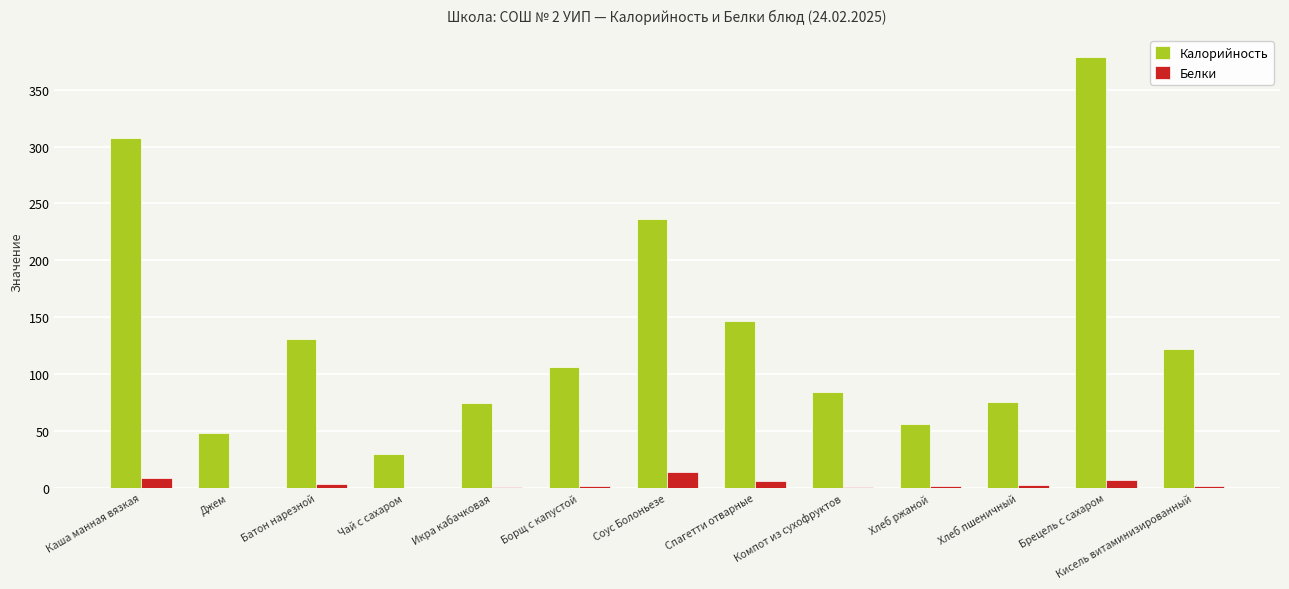

How many values in the Калорийность series exceed 106?

7